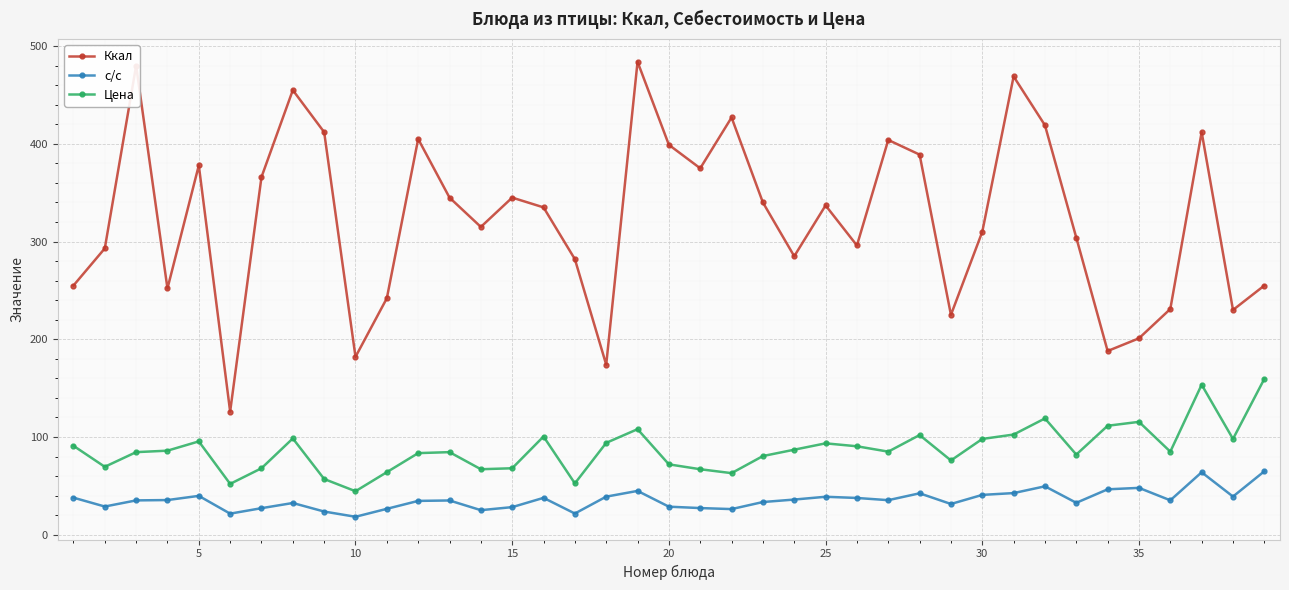

At how many categories does at least one series exceed 65?

39